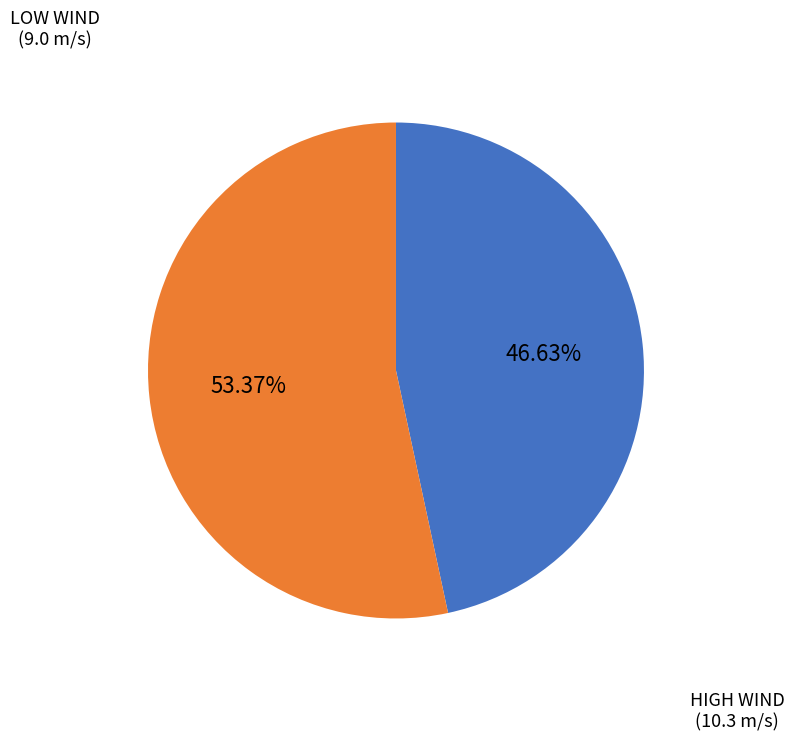

Does any single category account for the majority?

Yes